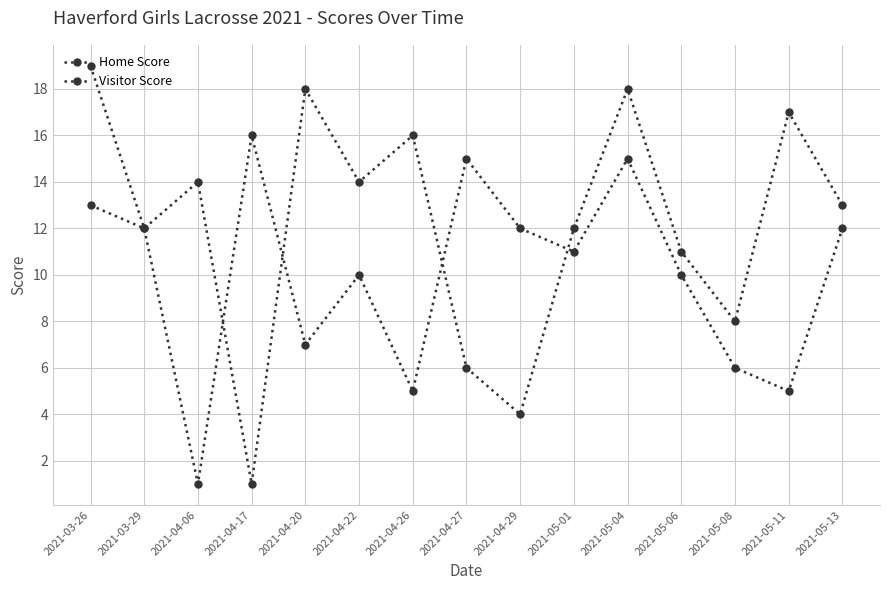

Between 2021-05-04 and 2021-05-08, which is larger?

2021-05-04